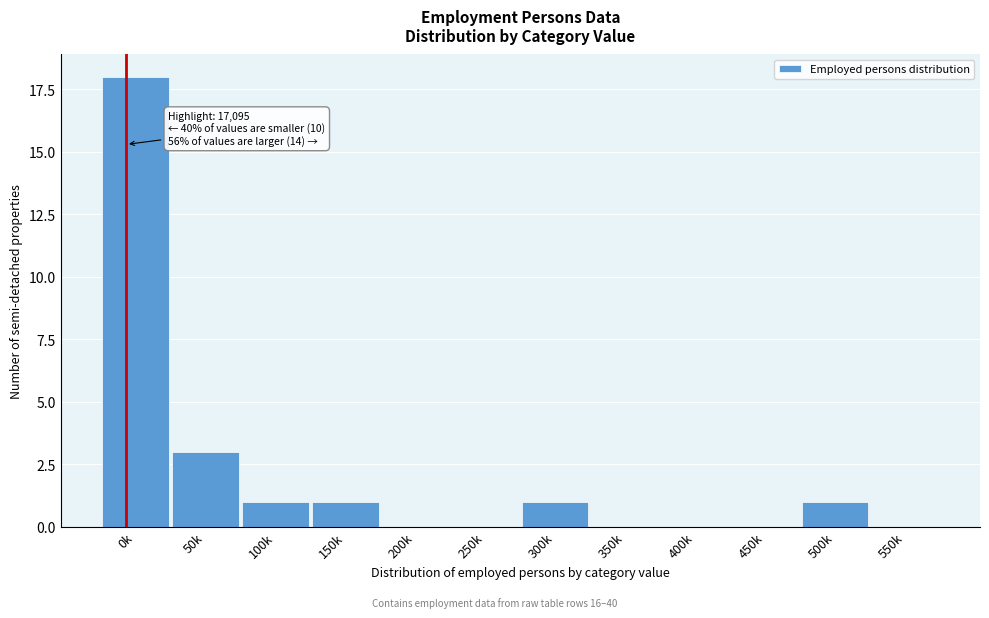

Reading left to right, transcribe all the data shown in this chart.

0k=18	50k=3	100k=1	150k=1	200k=0	250k=0	300k=1	350k=0	400k=0	450k=0	500k=1	550k=0